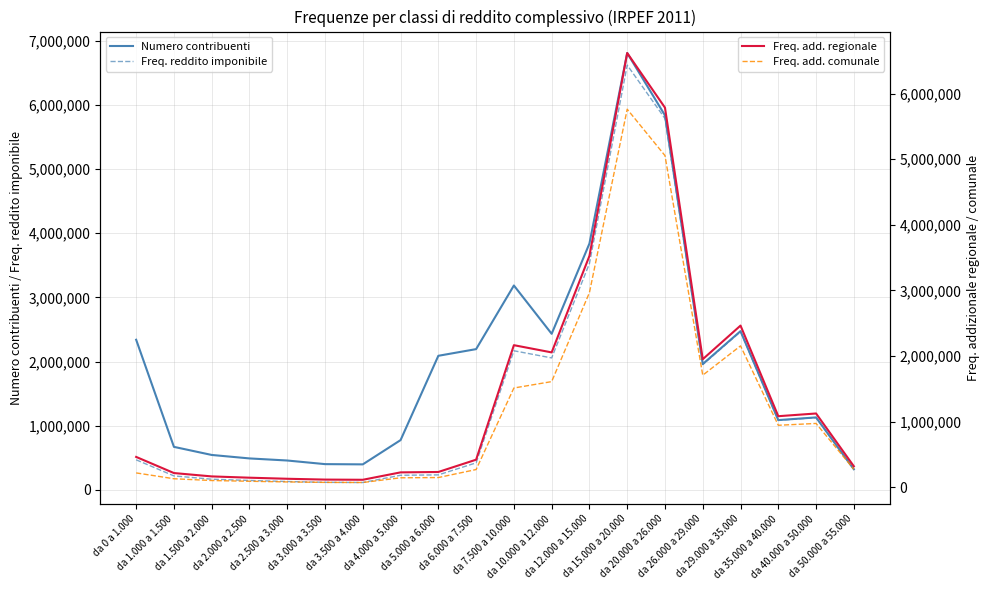

What are all the series names shown in the legend?

Numero contribuenti, Freq. reddito imponibile, Freq. add. regionale, Freq. add. comunale